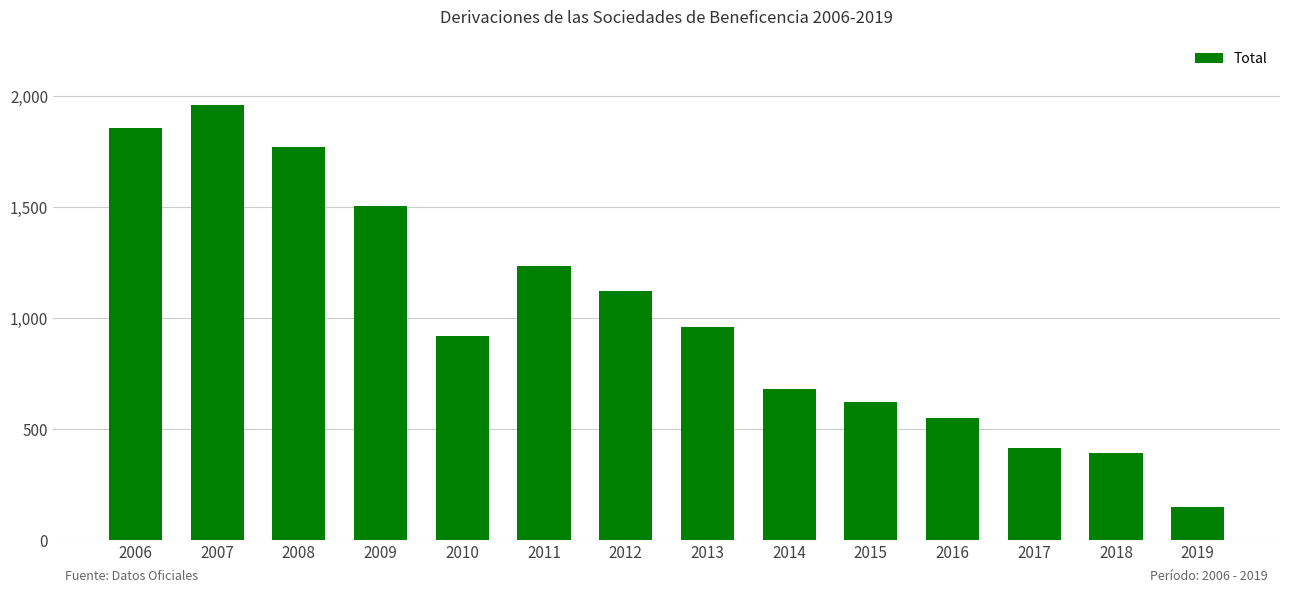

What is the sum of all values?

14129